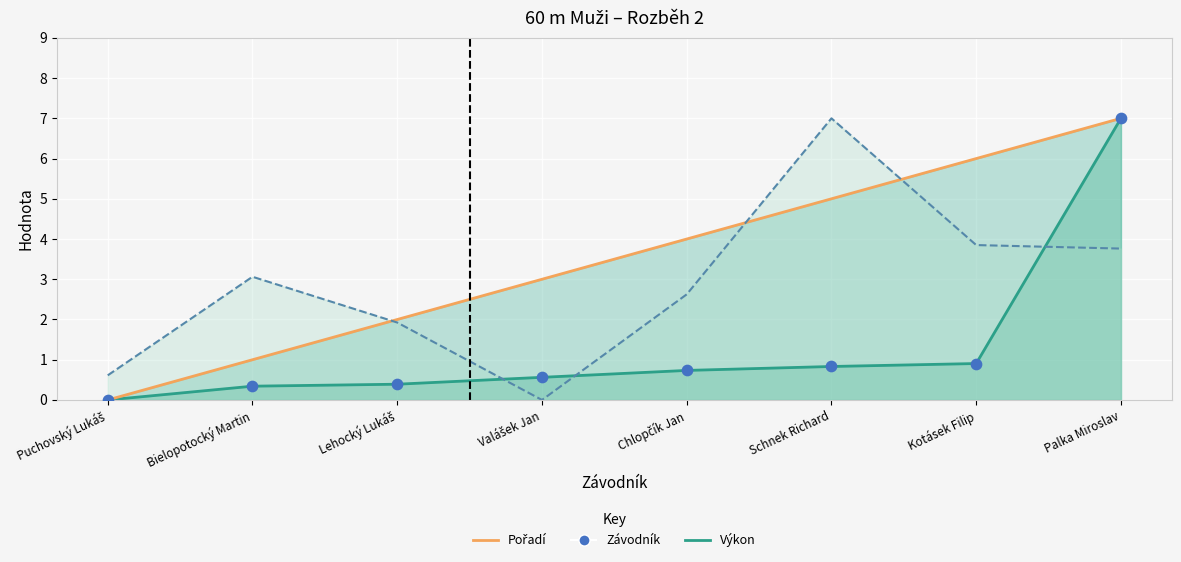

Which series has the largest Y range (max minus min)?

Pořadí